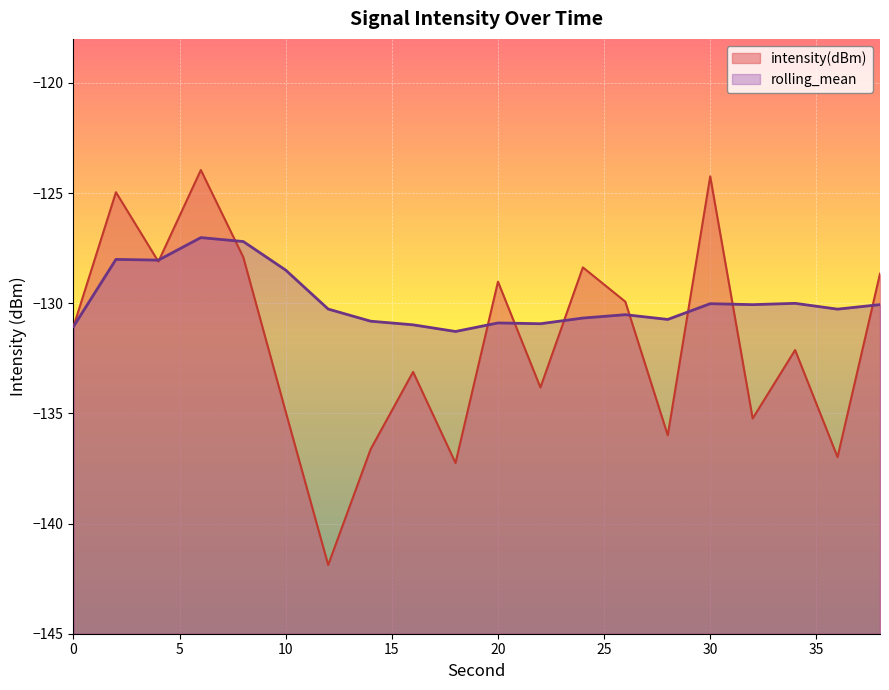

How many intersections are there between rolling_mean and intensity(dBm)?

10